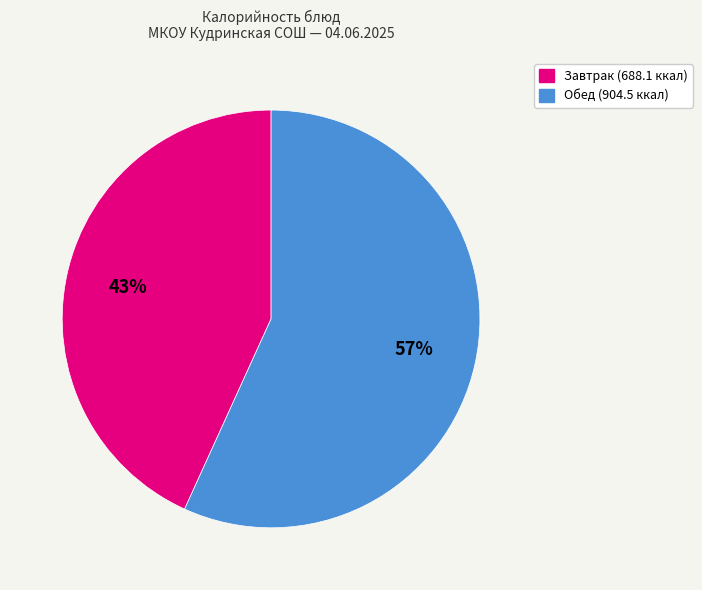

To the nearest percent, what is the average slice percentage?

50%